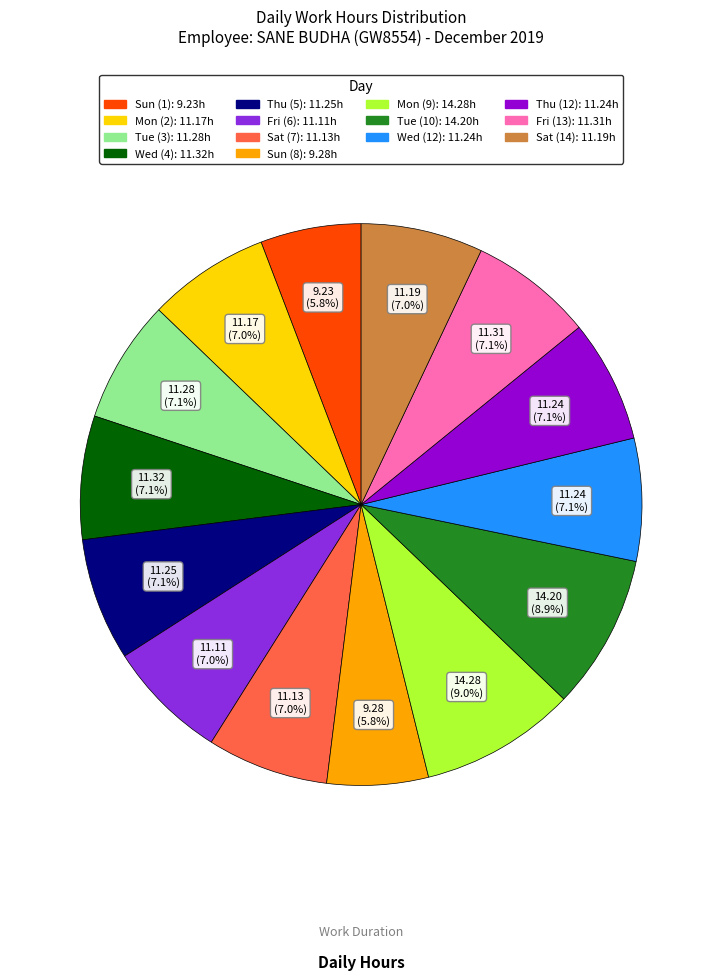

How many slices are in this pie chart?

14